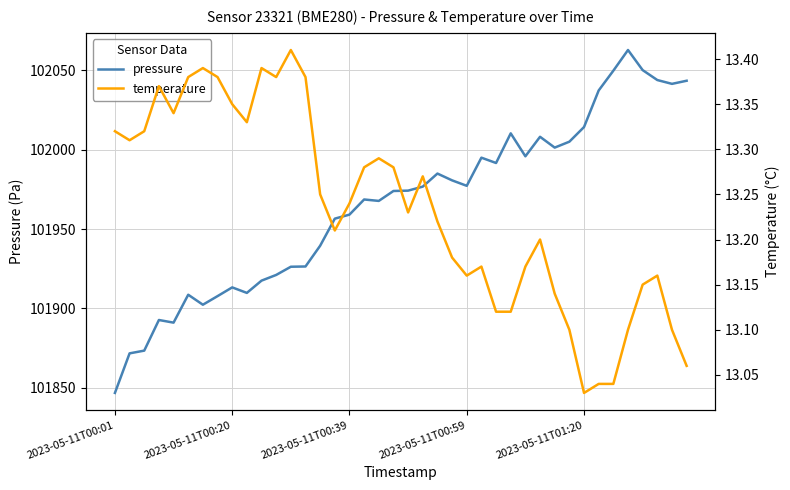

Reading left to right, extract all data points from this chart.

pressure: 101846.8	101871.7	101873.4	101892.7	101891.1	101908.6	101902.3	101907.8	101913.2	101909.8	101917.5	101921.1	101926.2	101926.4	101939.5	101956.5	101959.1	101968.6	101967.7	101973.9	101974.2	101976.7	101984.9	101980.6	101977.2	101994.9	101991.6	102010.2	101995.8	102008.1	102001.2	102005.0	102014.2	102037.2	102049.7	102062.7	102050.0	102043.8	102041.4	102043.3
temperature: 13.3	13.3	13.3	13.4	13.3	13.4	13.4	13.4	13.3	13.3	13.4	13.4	13.4	13.4	13.2	13.2	13.2	13.3	13.3	13.3	13.2	13.3	13.2	13.2	13.2	13.2	13.1	13.1	13.2	13.2	13.1	13.1	13.0	13.0	13.0	13.1	13.2	13.2	13.1	13.1